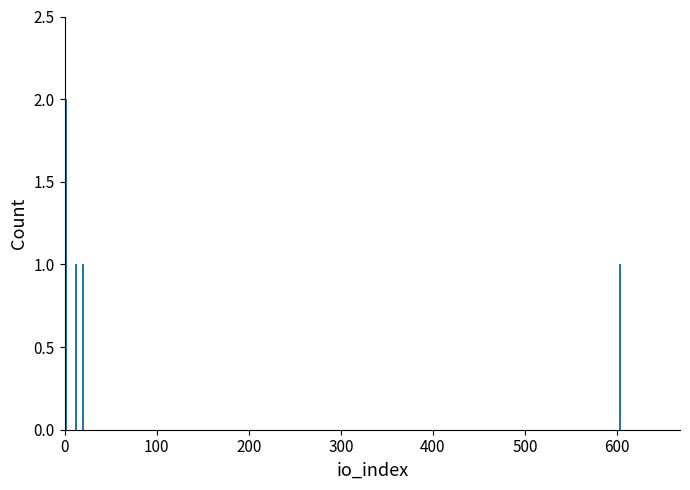

What is the value of the 2nd bar from the left?

1